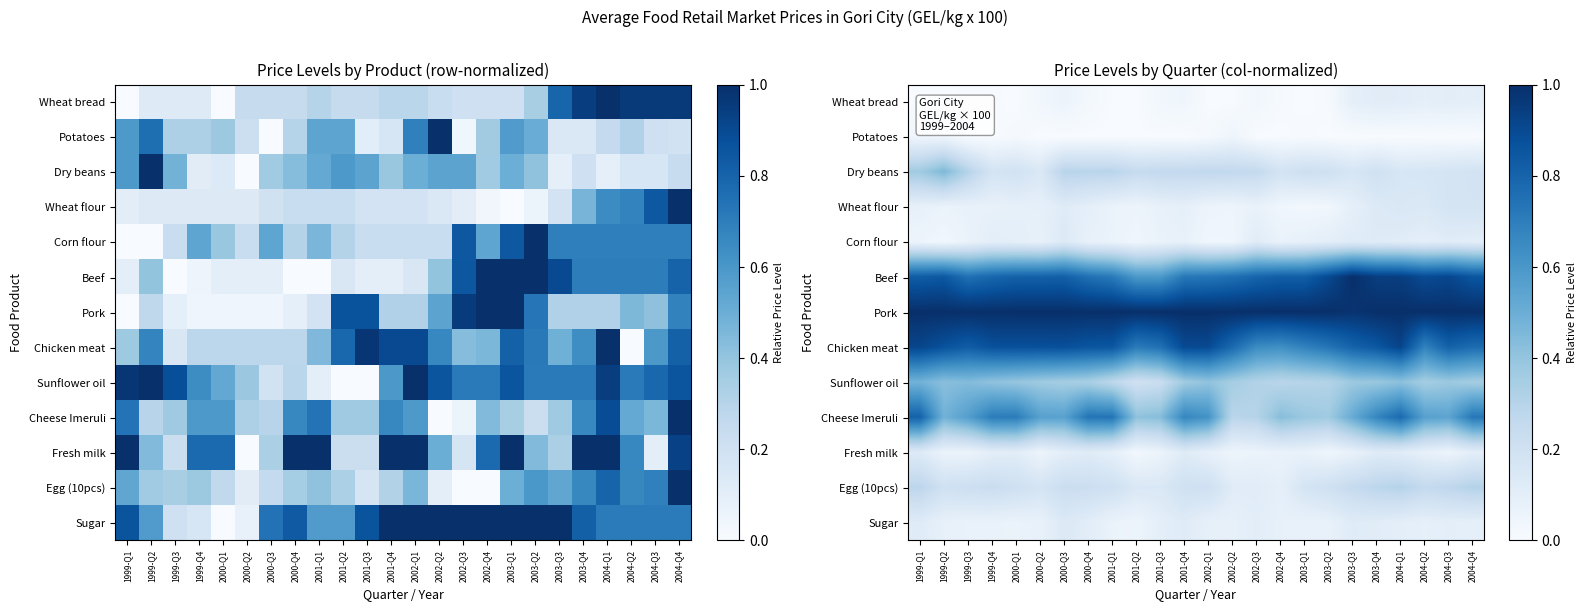

Count the number of categories in the chart.

24